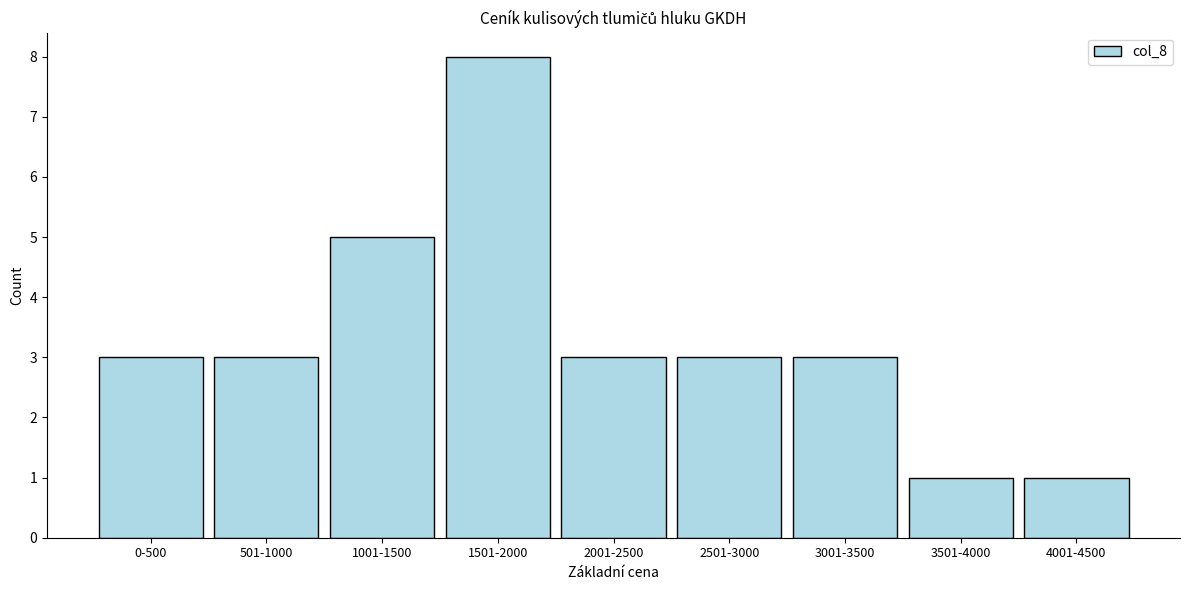

Reading right to left, what are all the values shown in this chart?

4001-4500=1	3501-4000=1	3001-3500=3	2501-3000=3	2001-2500=3	1501-2000=8	1001-1500=5	501-1000=3	0-500=3